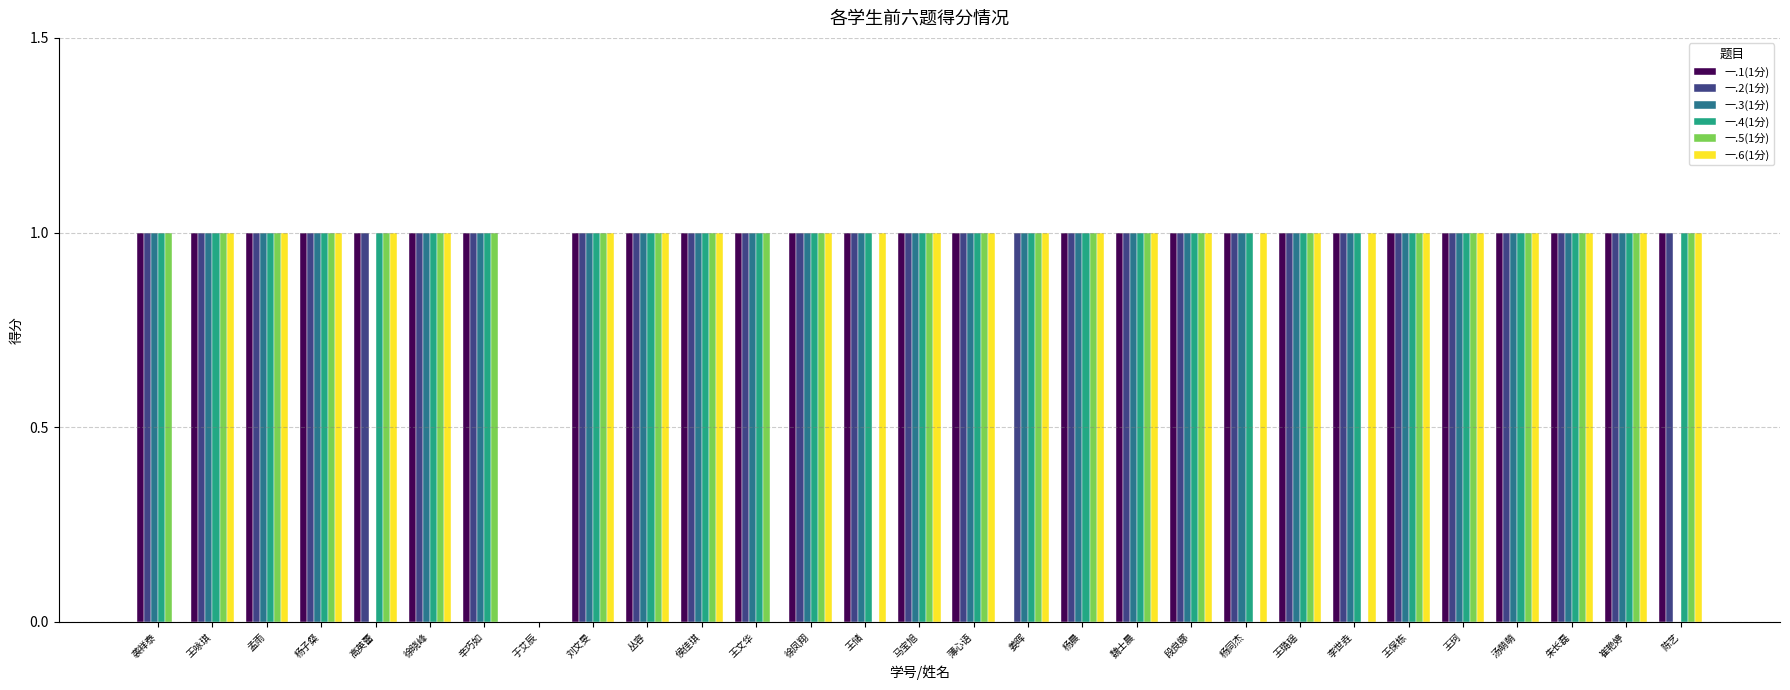

Is it true that 一.5(1分) equals 1 at 王璐瑶?

True